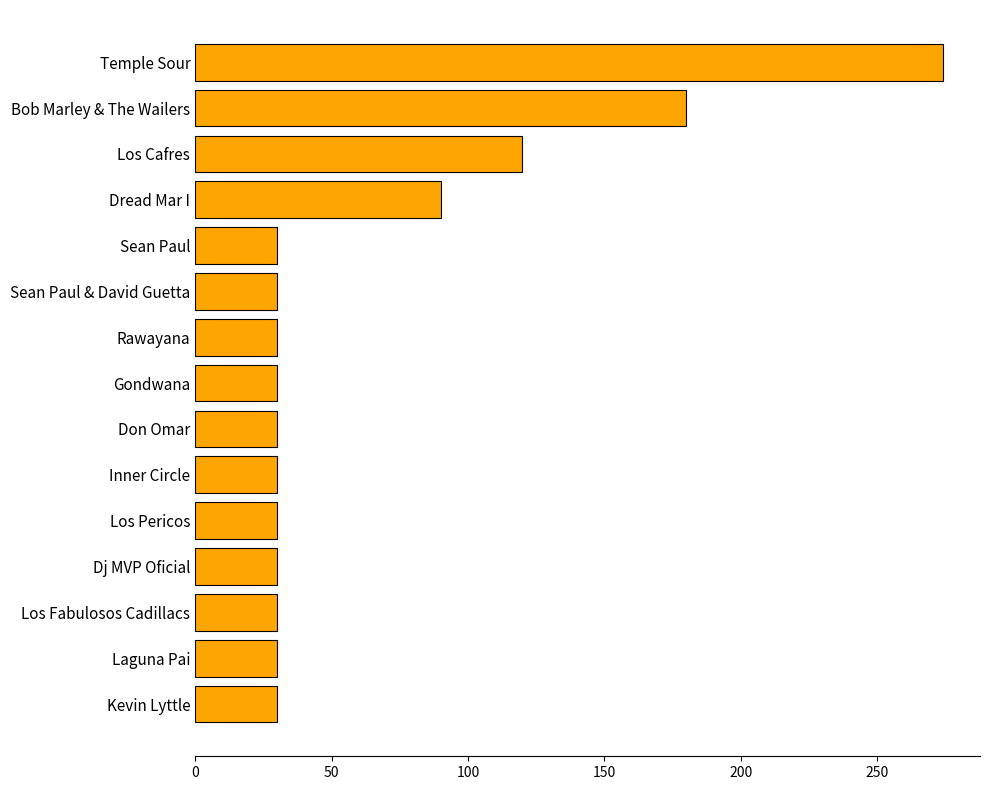

What is the change in value from Dj MVP Oficial to Bob Marley & The Wailers?

+150